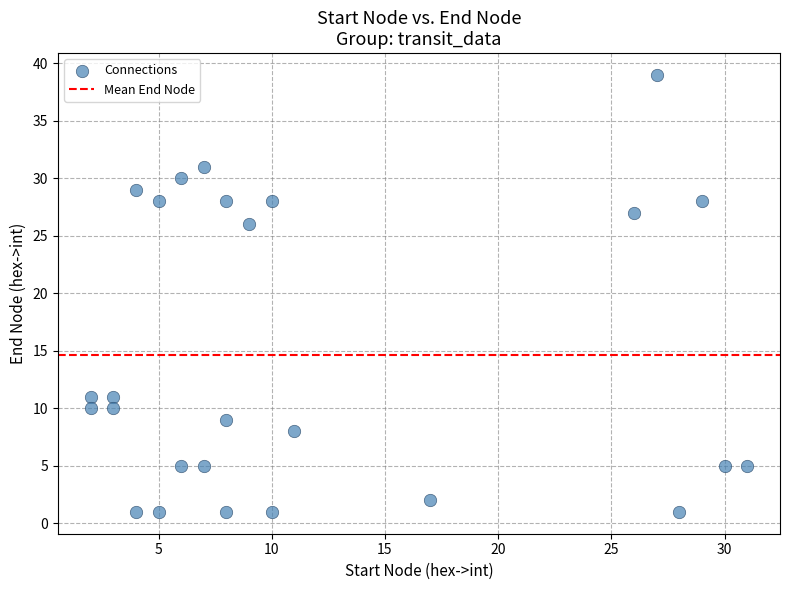

What Y value in the scatter plot is closest to 20?

26